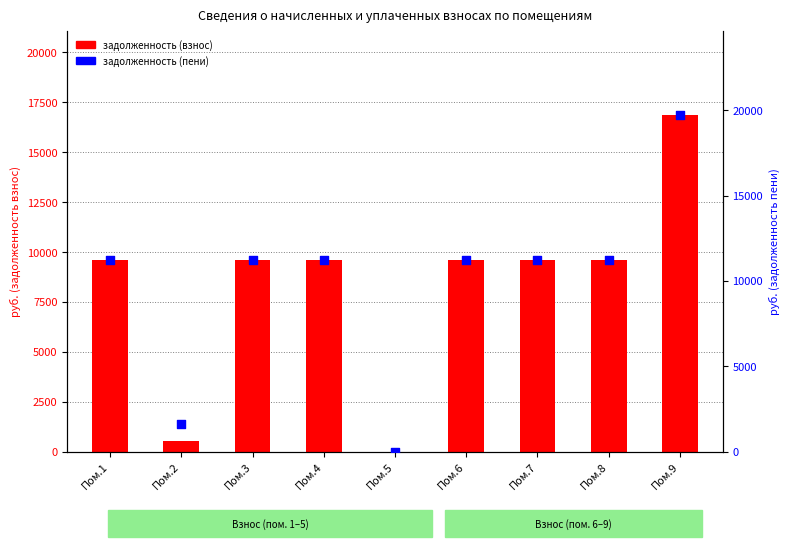

Which series reaches the maximum Y coordinate?

задолженность (пени)